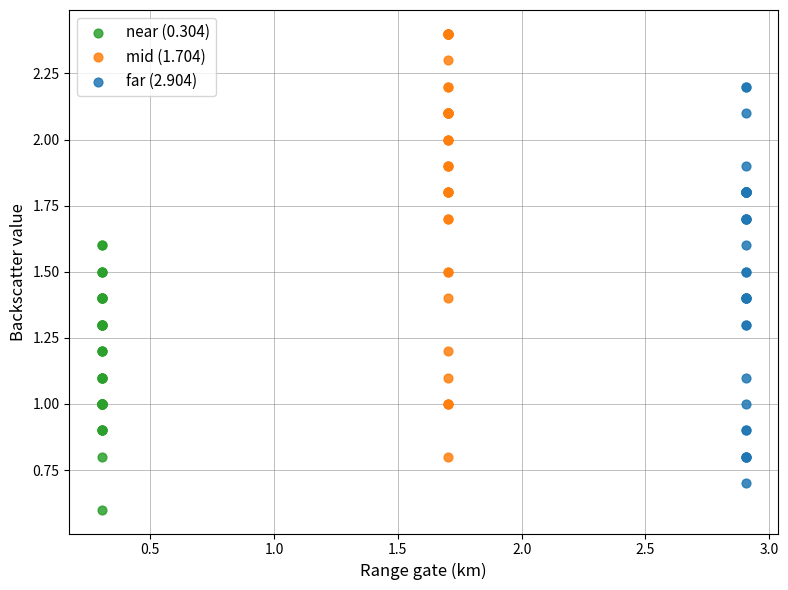

What are all the series names shown in the legend?

near (0.304), mid (1.704), far (2.904)